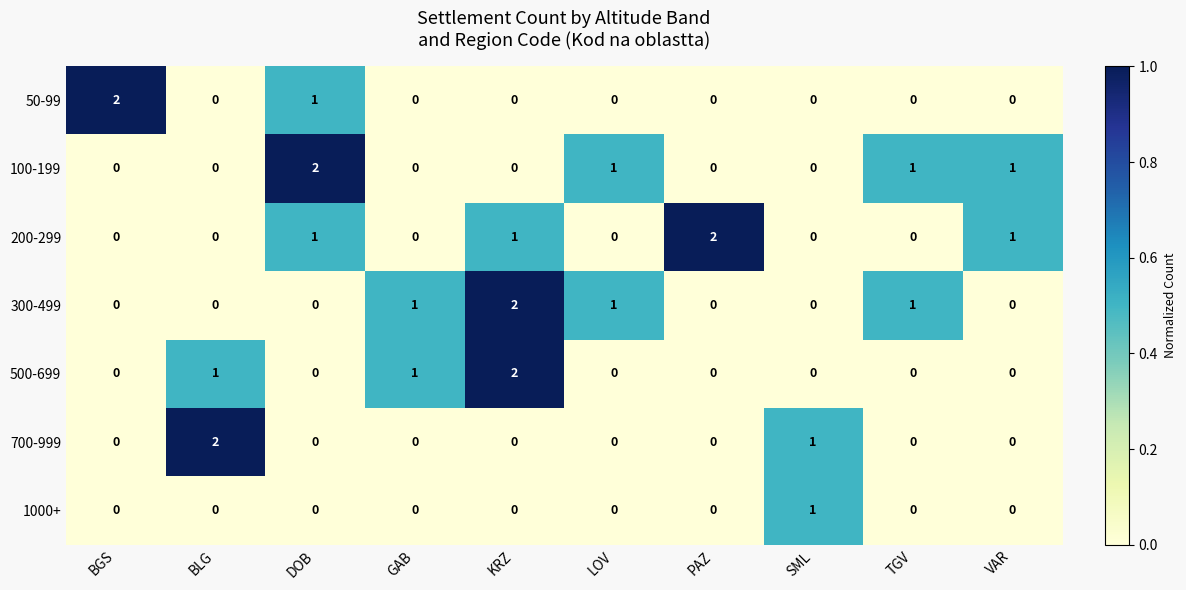

At which label is 700-999 closest to 1?

SML